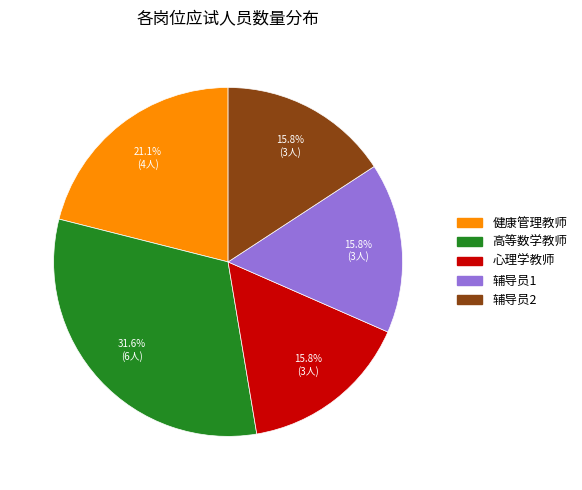

To the nearest percent, what is the difference between the largest and smallest slice percentages?

16%